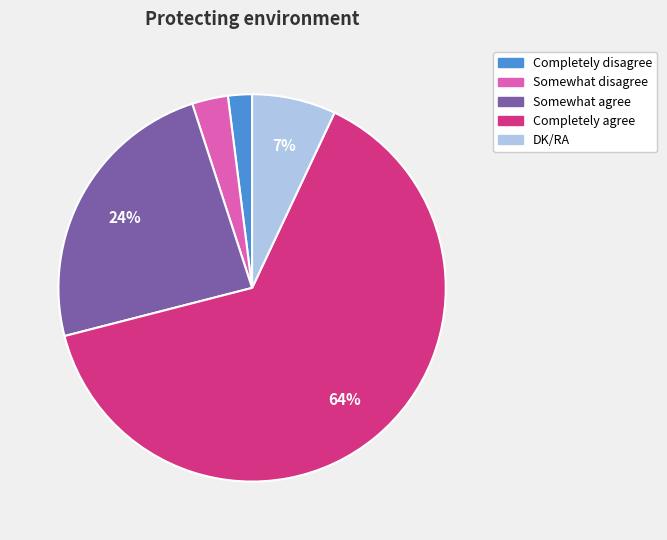

The Completely agree slice represents 57% of the pie. True or false?

False